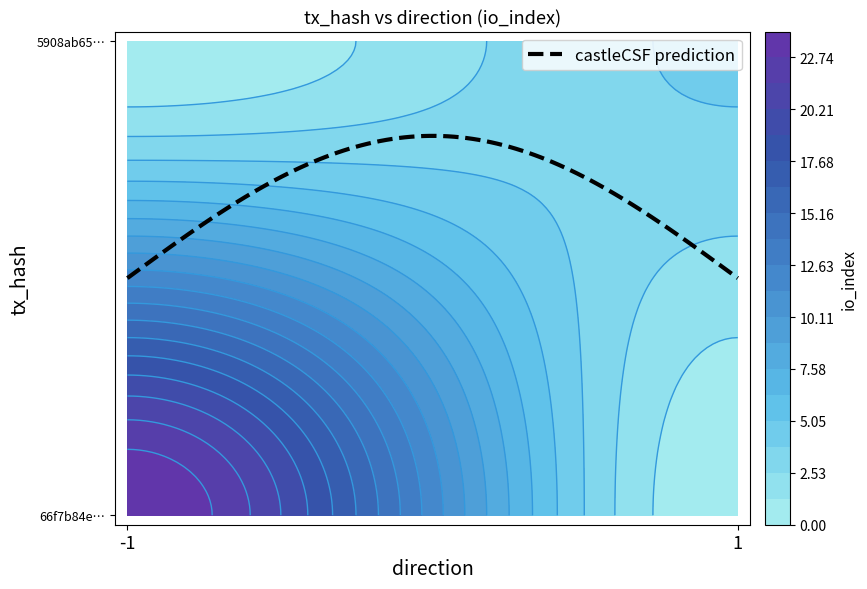

What is the total value across all series at io_index?

28